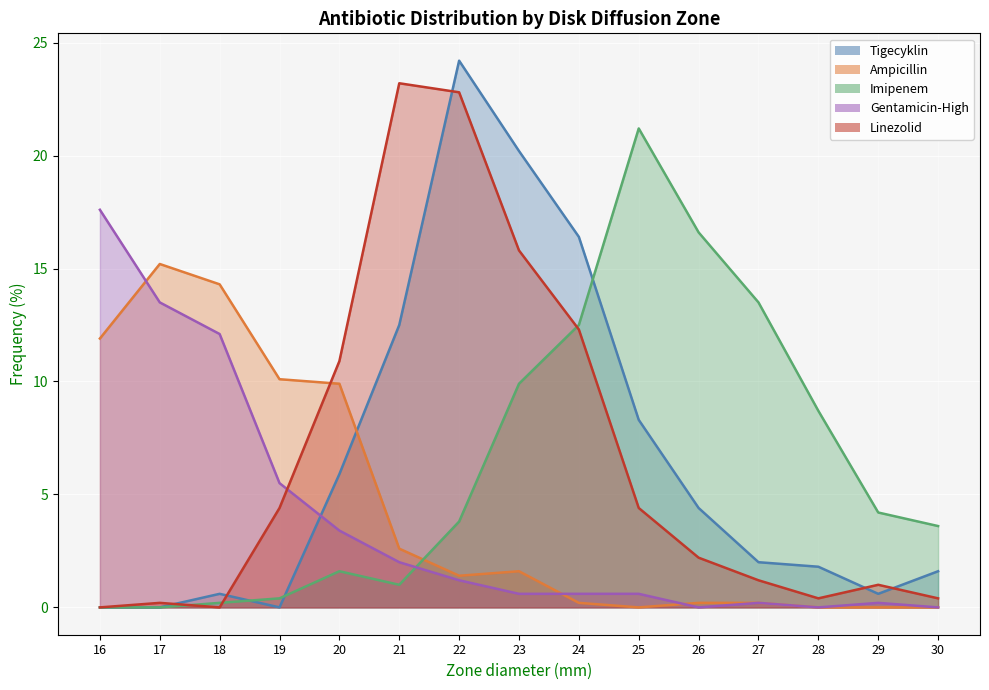

Rank the series by their maximum value, from highest to lowest.

Tigecyklin, Linezolid, Imipenem, Gentamicin-High, Ampicillin